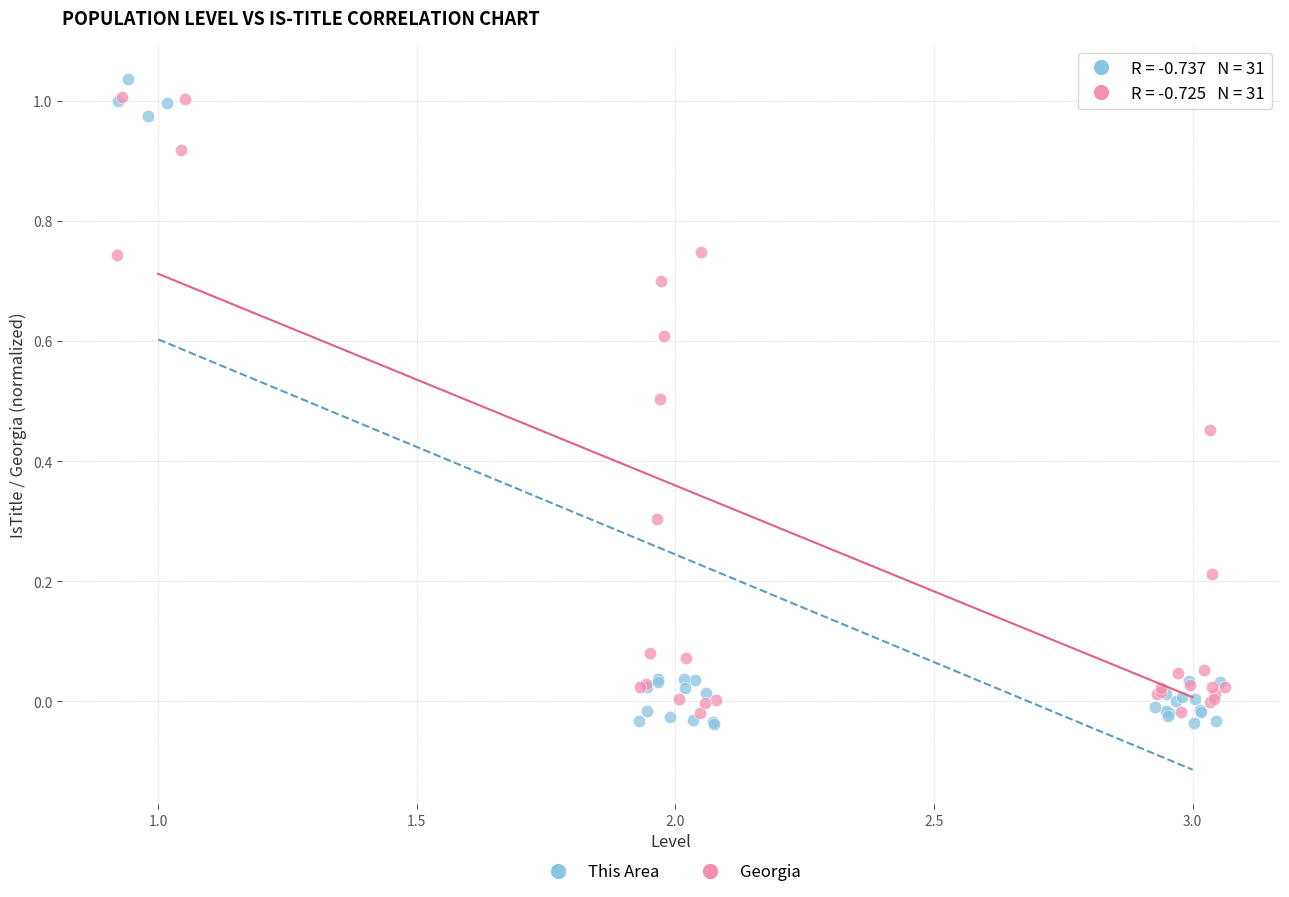

Which series has the widest spread of Y values?

This Area